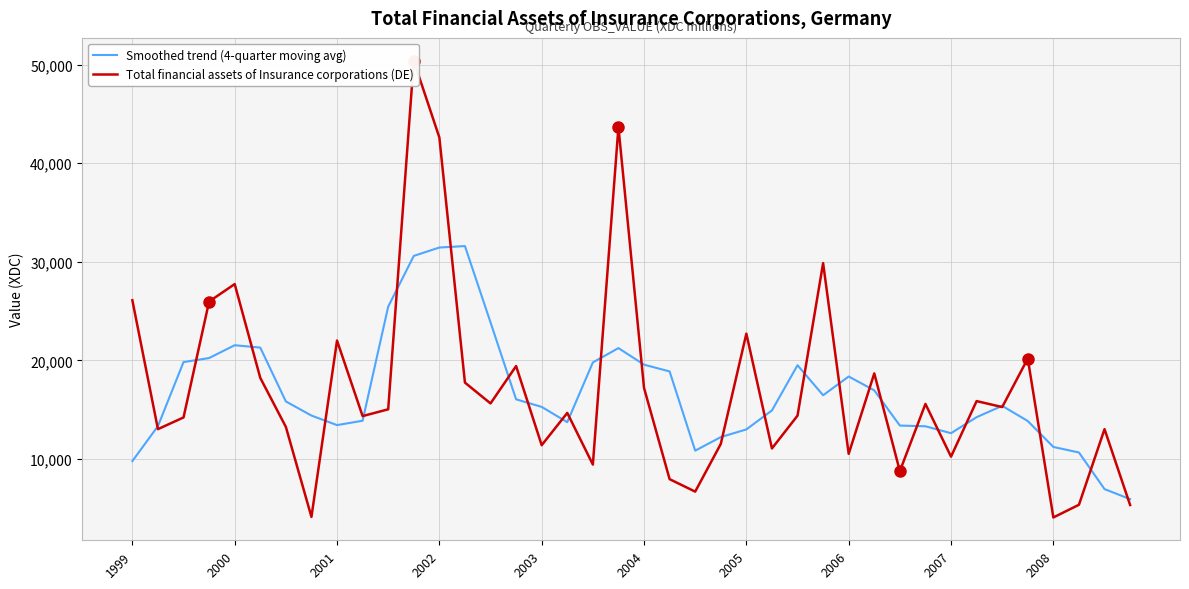

What is the sum of all Smoothed trend (4-quarter moving avg) values?

670702.8